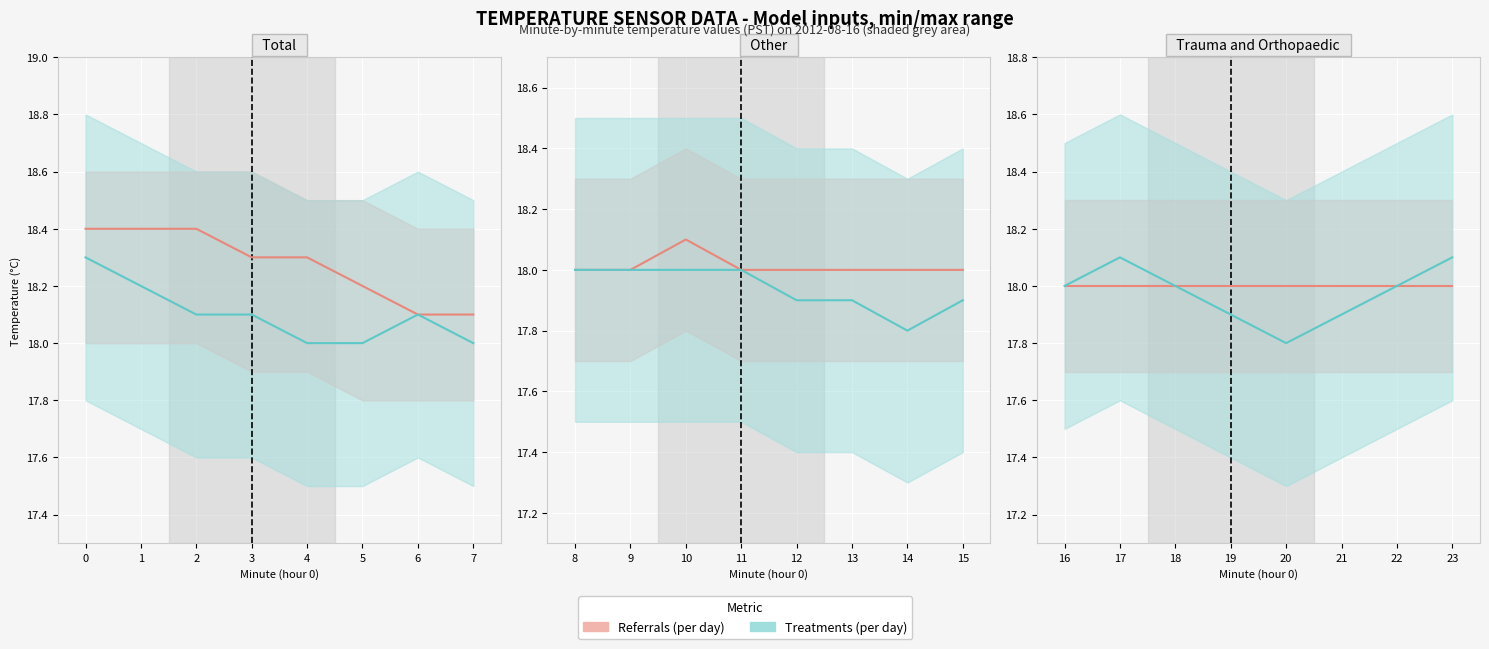

What is the value of the Treatments (per day) point at the 8th from the left?

18.1